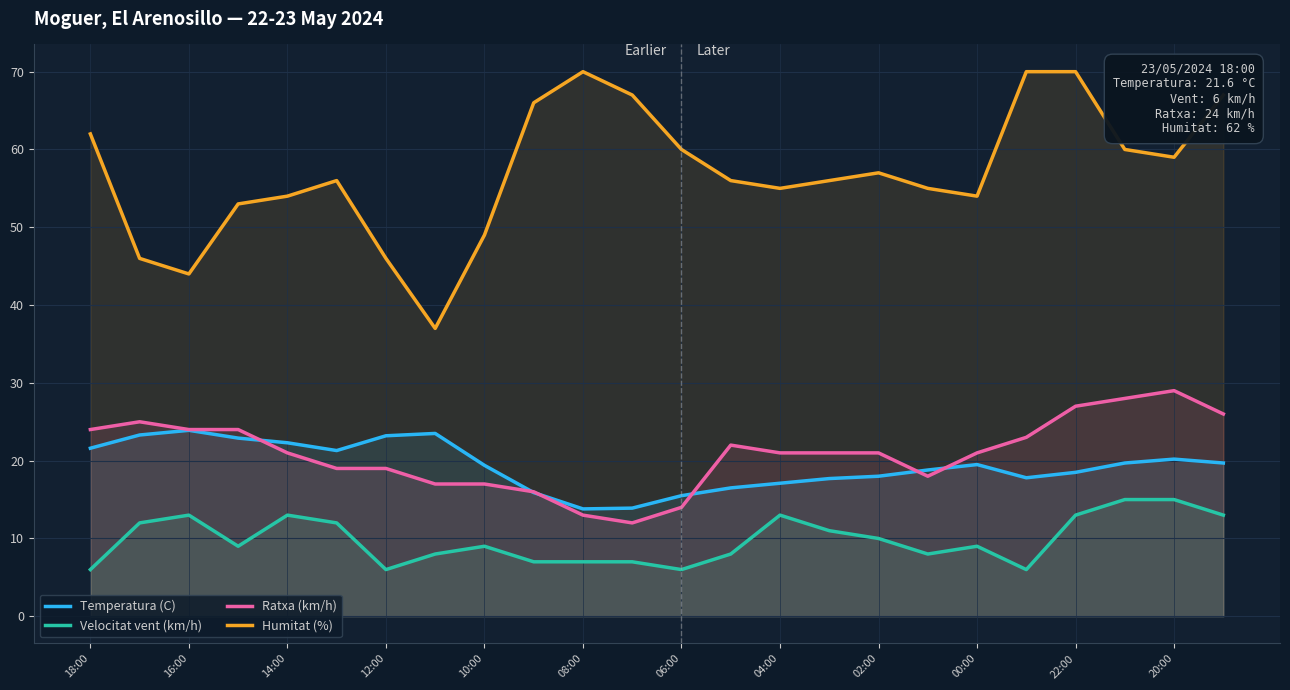

What is the lowest value of the Velocitat vent (km/h) series?

6.0